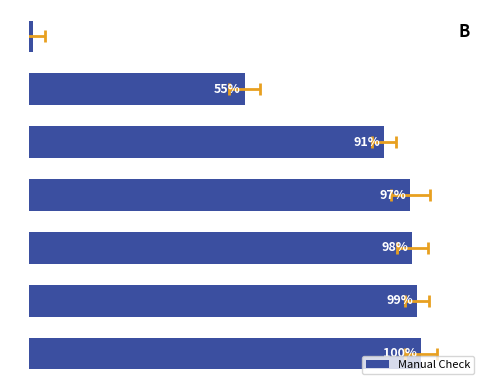

What is the maximum value shown in the chart?

100.0